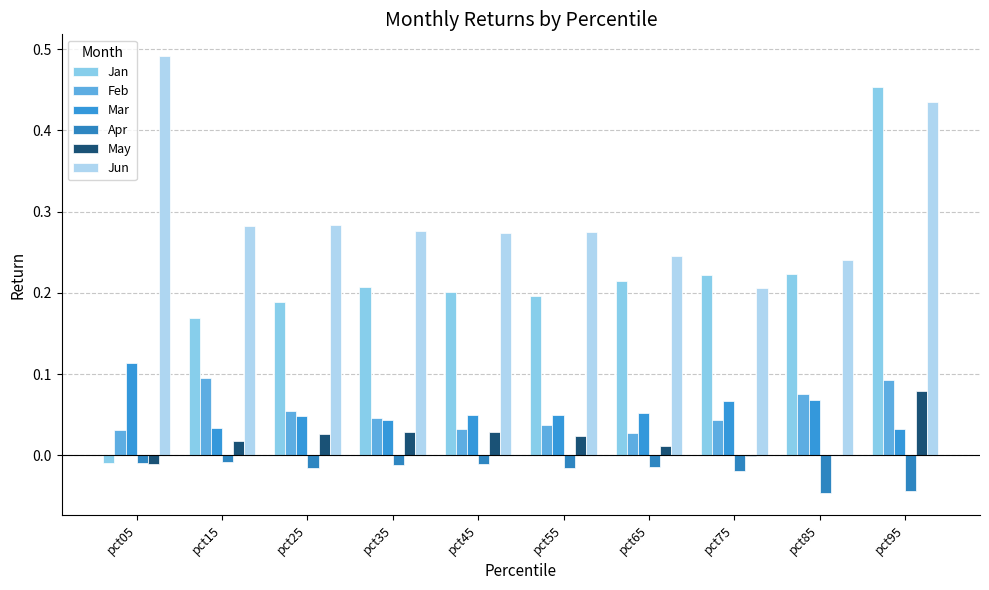

At how many categories does at least one series exceed 0?

10